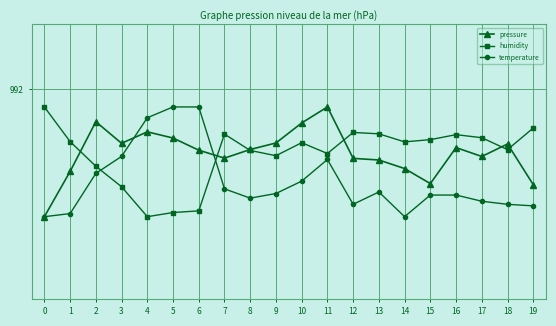

Reading left to right, list all the values displayed in this chart.

pressure: 991.5	991.7	991.9	991.8	991.8	991.8	991.8	991.8	991.8	991.8	991.9	991.9	991.8	991.7	991.7	991.7	991.8	991.8	991.8	991.7
humidity: 991.9	991.8	991.7	991.6	991.5	991.6	991.6	991.8	991.8	991.8	991.8	991.8	991.8	991.8	991.8	991.8	991.8	991.8	991.8	991.9
temperature: 991.5	991.5	991.7	991.8	991.9	991.9	991.9	991.6	991.6	991.6	991.7	991.7	991.6	991.6	991.5	991.6	991.6	991.6	991.6	991.6